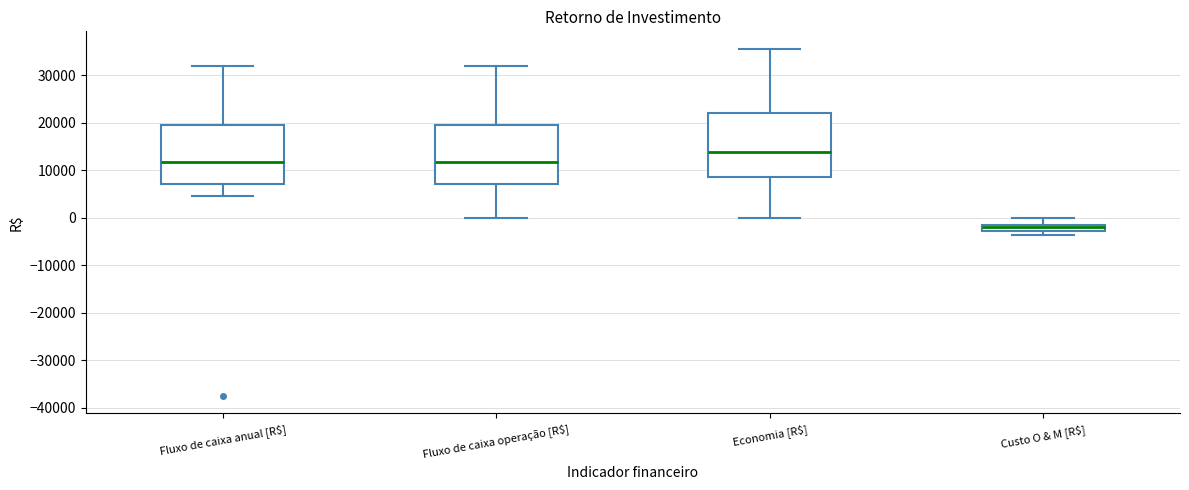

Which box has the highest median line?

Economia [R$]